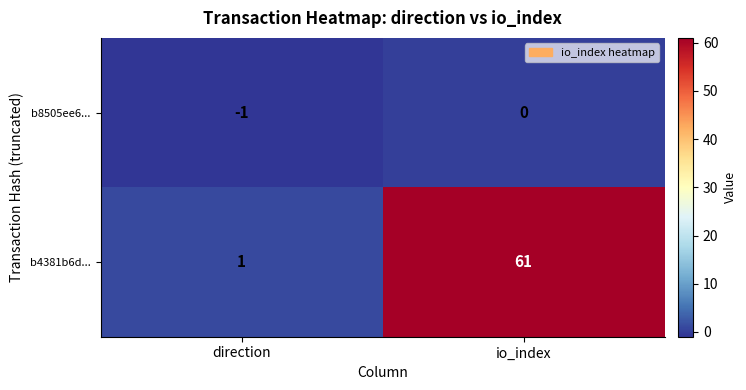

What is the approximate value of b4381b6d... at io_index, to the nearest 5?

60